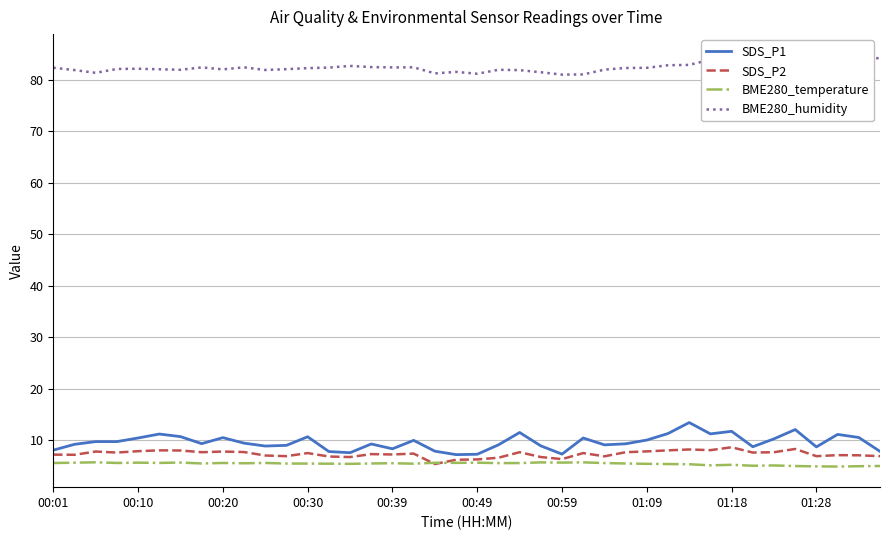

The BME280_humidity series shows 82.7 at 14. True or false?

True